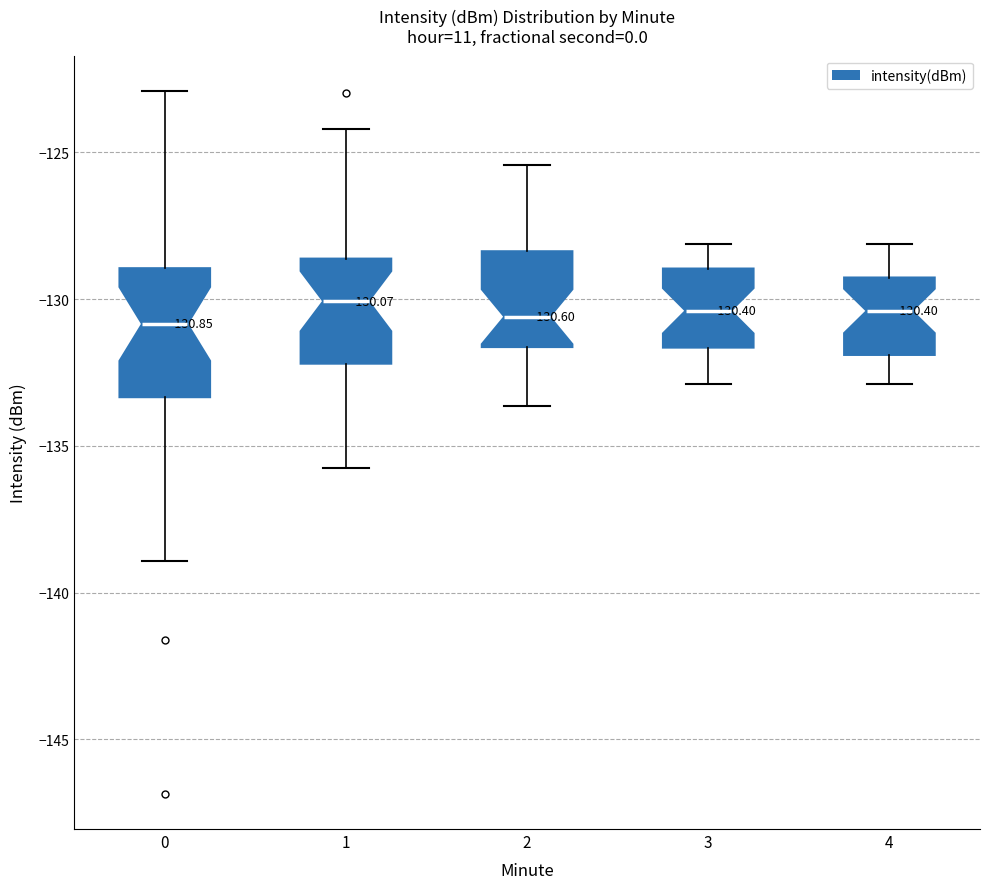

Which box is the tallest, from its lower edge to its upper edge?

0